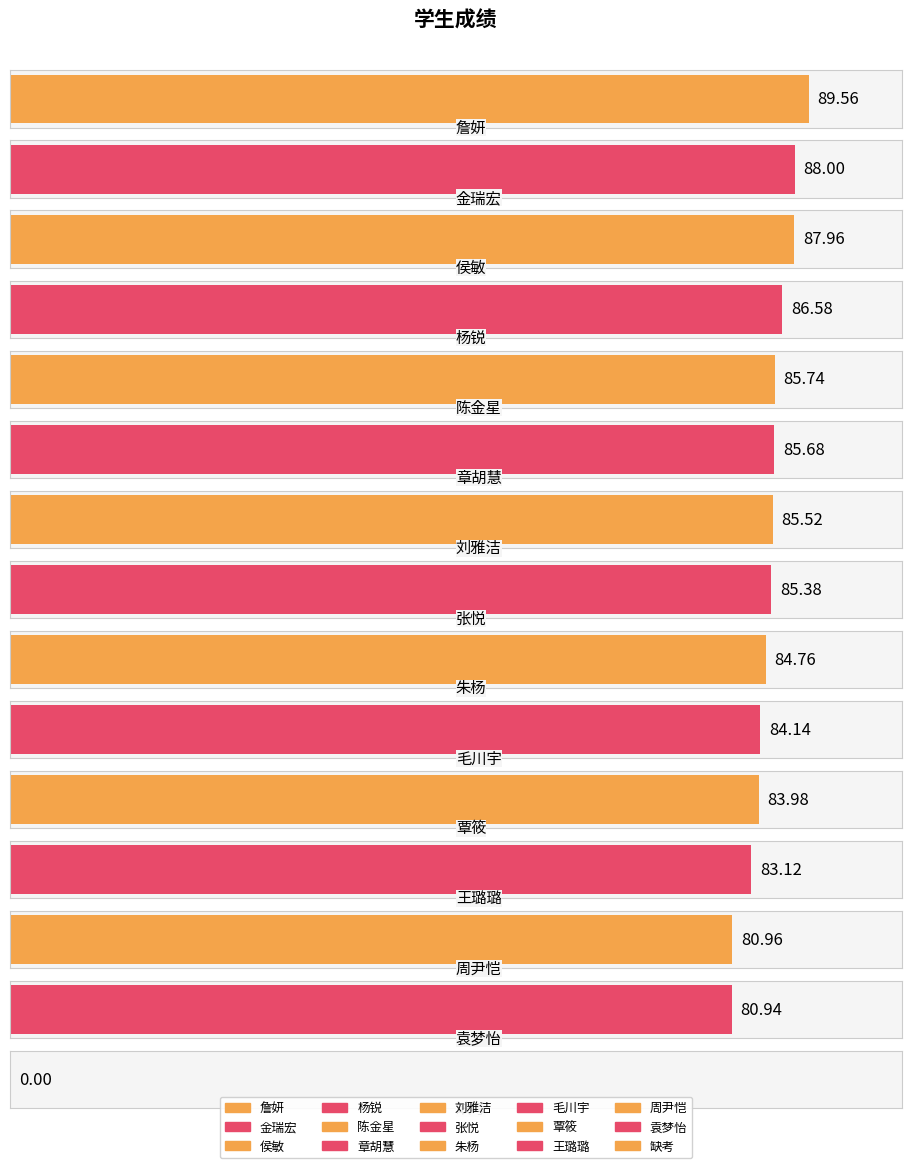

What is the difference between the values at 王璐璐 and 杨锐?

3.5